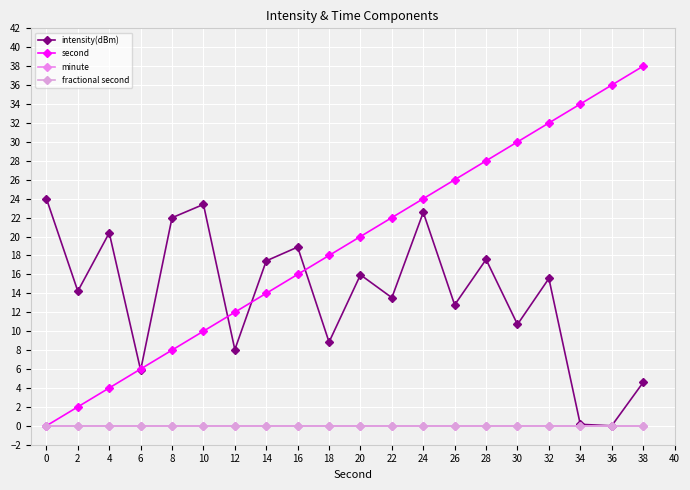

Does the chart have visible grid lines?

Yes